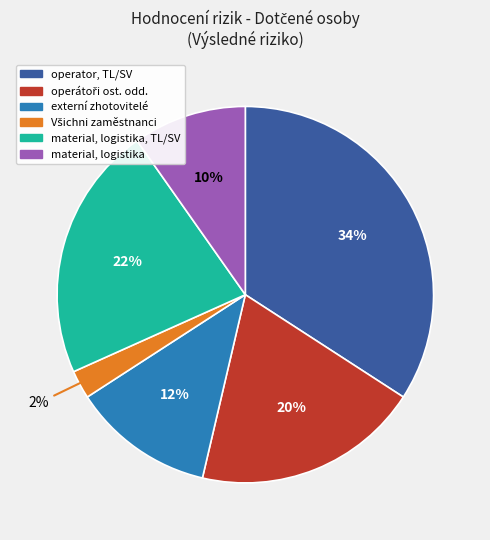

To the nearest percent, what is the average slice percentage?

17%